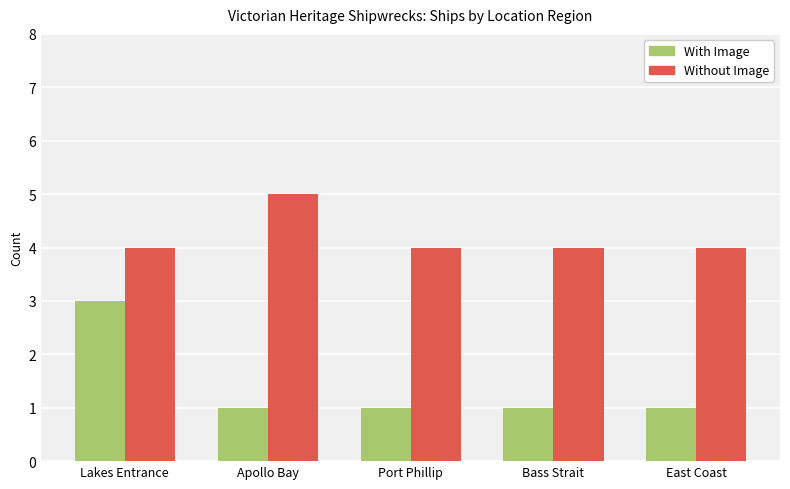

What are all the series names shown in the legend?

With Image, Without Image